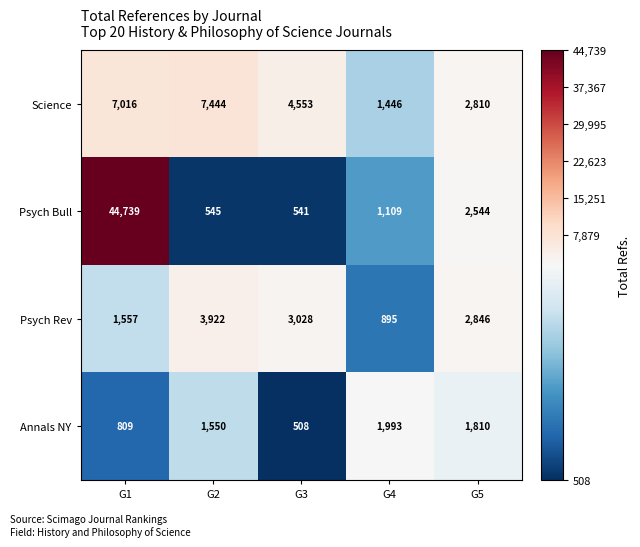

At how many categories does at least one series exceed 41799?

1